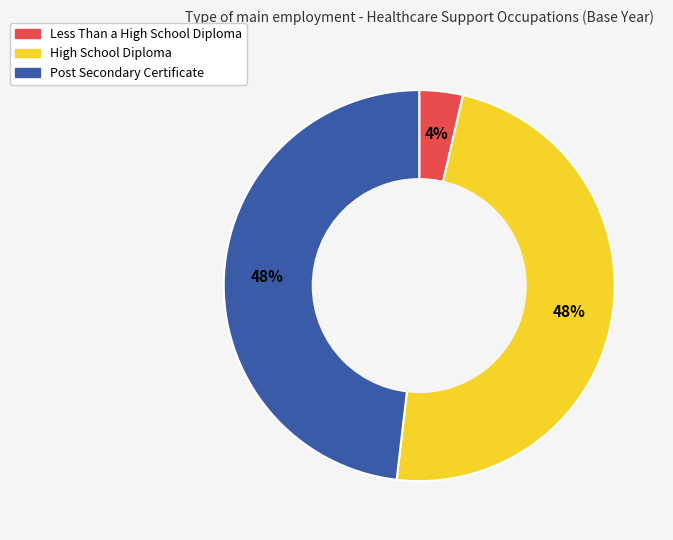

True or false: Post Secondary Certificate accounts for 48% of the total.

True